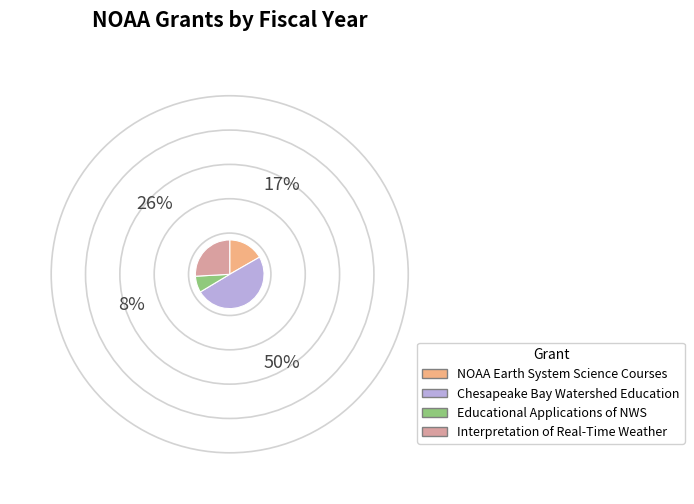

Count the number of slices in the pie.

4